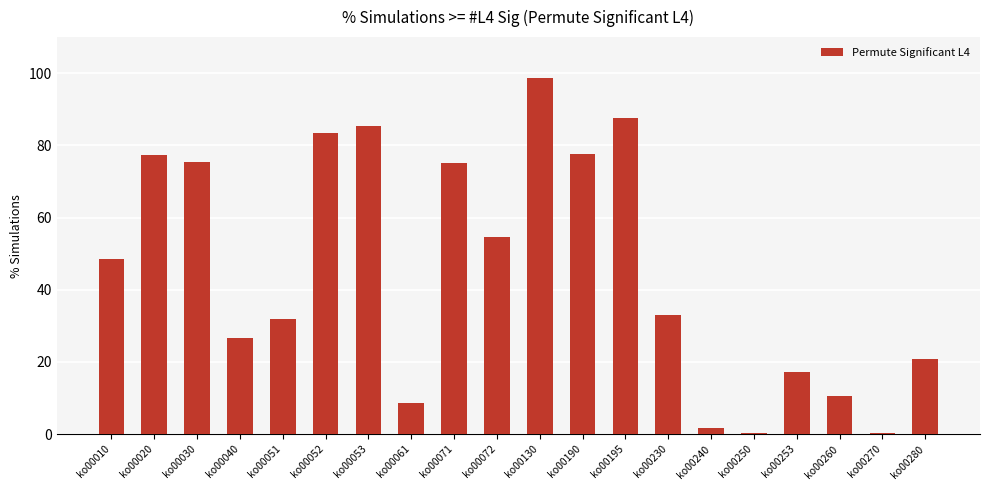

At which label is the value closest to 49?

ko00010